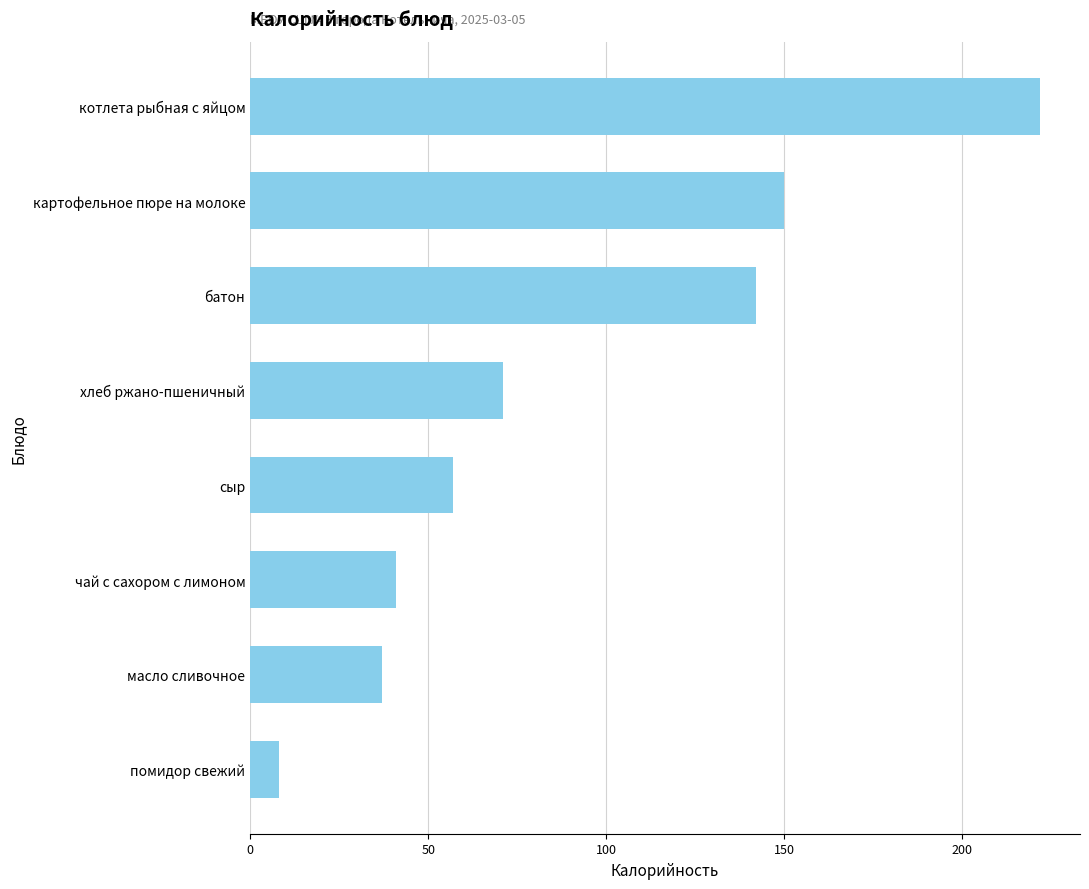

What is the average value?

91